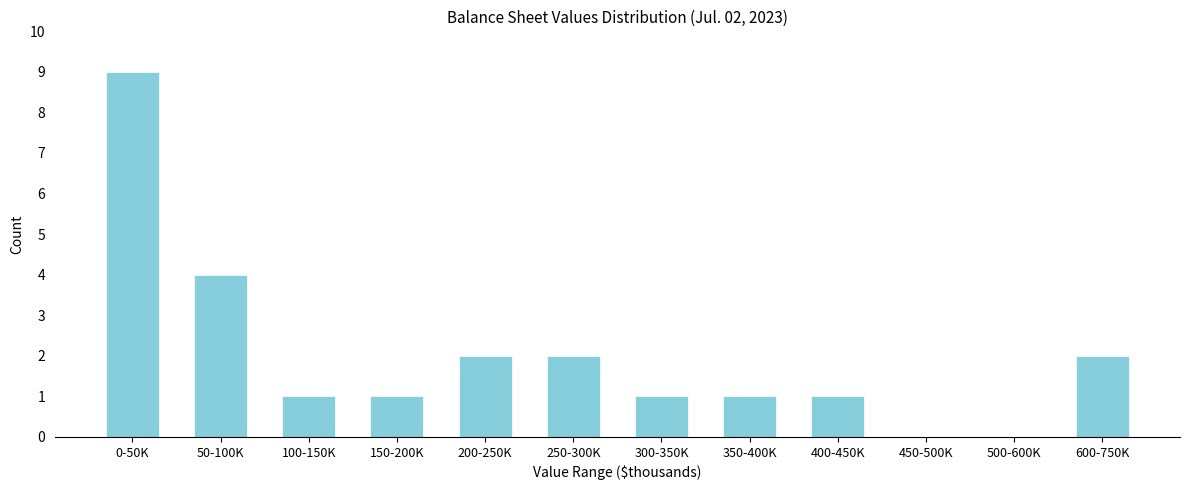

Reading right to left, transcribe all the data shown in this chart.

600-750K=2	500-600K=0	450-500K=0	400-450K=1	350-400K=1	300-350K=1	250-300K=2	200-250K=2	150-200K=1	100-150K=1	50-100K=4	0-50K=9